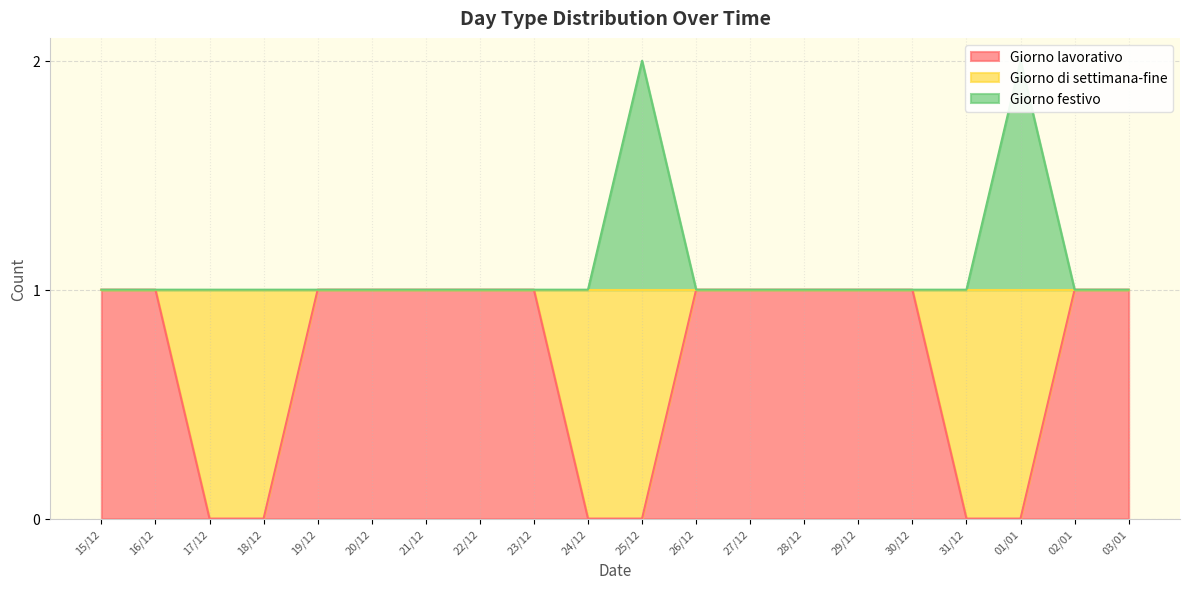

Which series changed the most between 23/12 and 01/01?

Giorno lavorativo